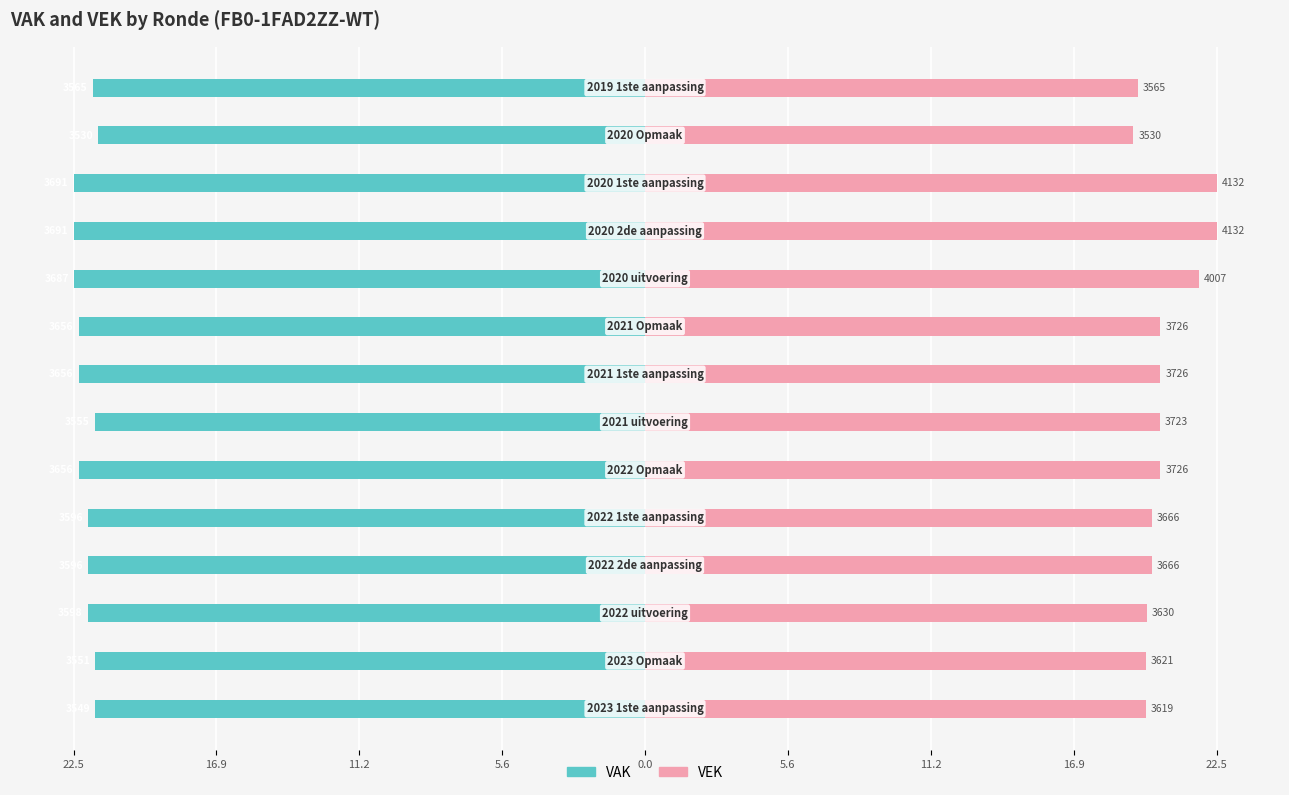

Reading left to right, what are all the values shown in this chart?

VAK: -21.6	-21.6	-21.9	-21.9	-21.9	-22.3	-21.7	-22.3	-22.3	-22.5	-22.5	-22.5	-21.5	-21.7
VEK: 19.7	19.7	19.8	20.0	20.0	20.3	20.3	20.3	20.3	21.8	22.5	22.5	19.2	19.4